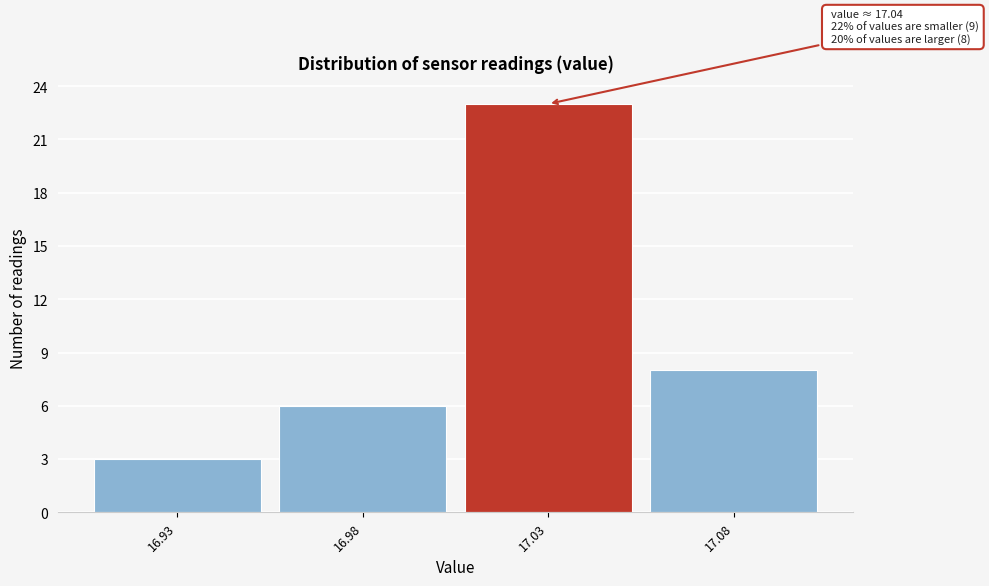

Reading left to right, extract all data points from this chart.

3	6	23	8